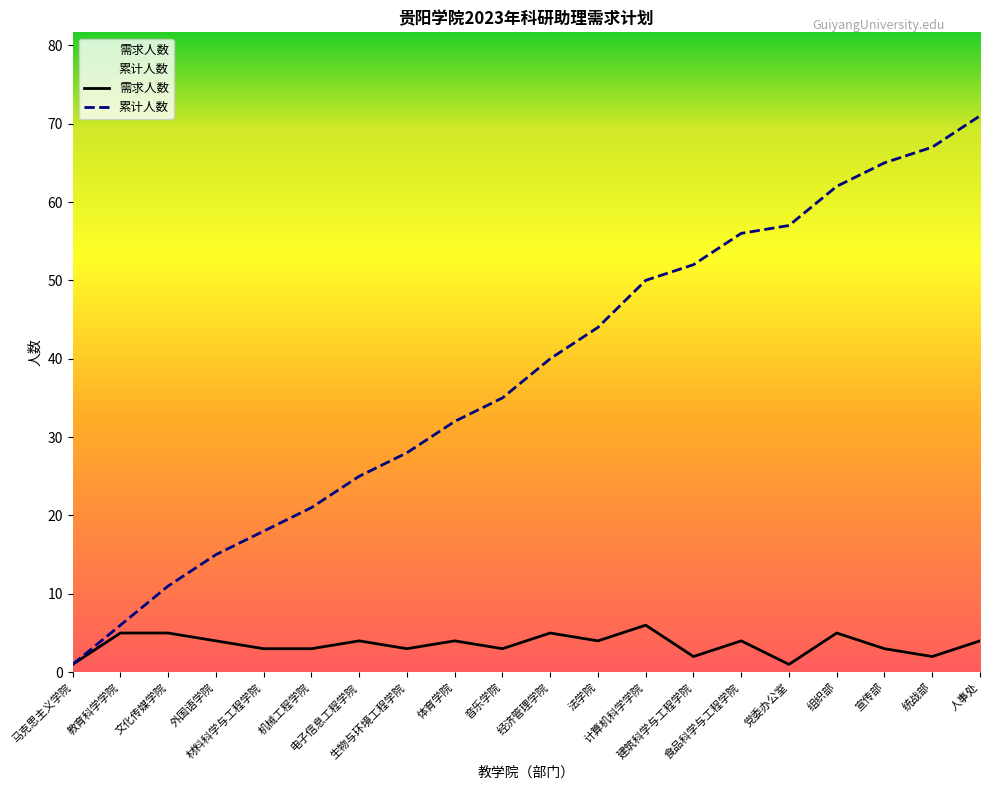

The value of 累计人数 at 组织部 is 62. True or false?

True